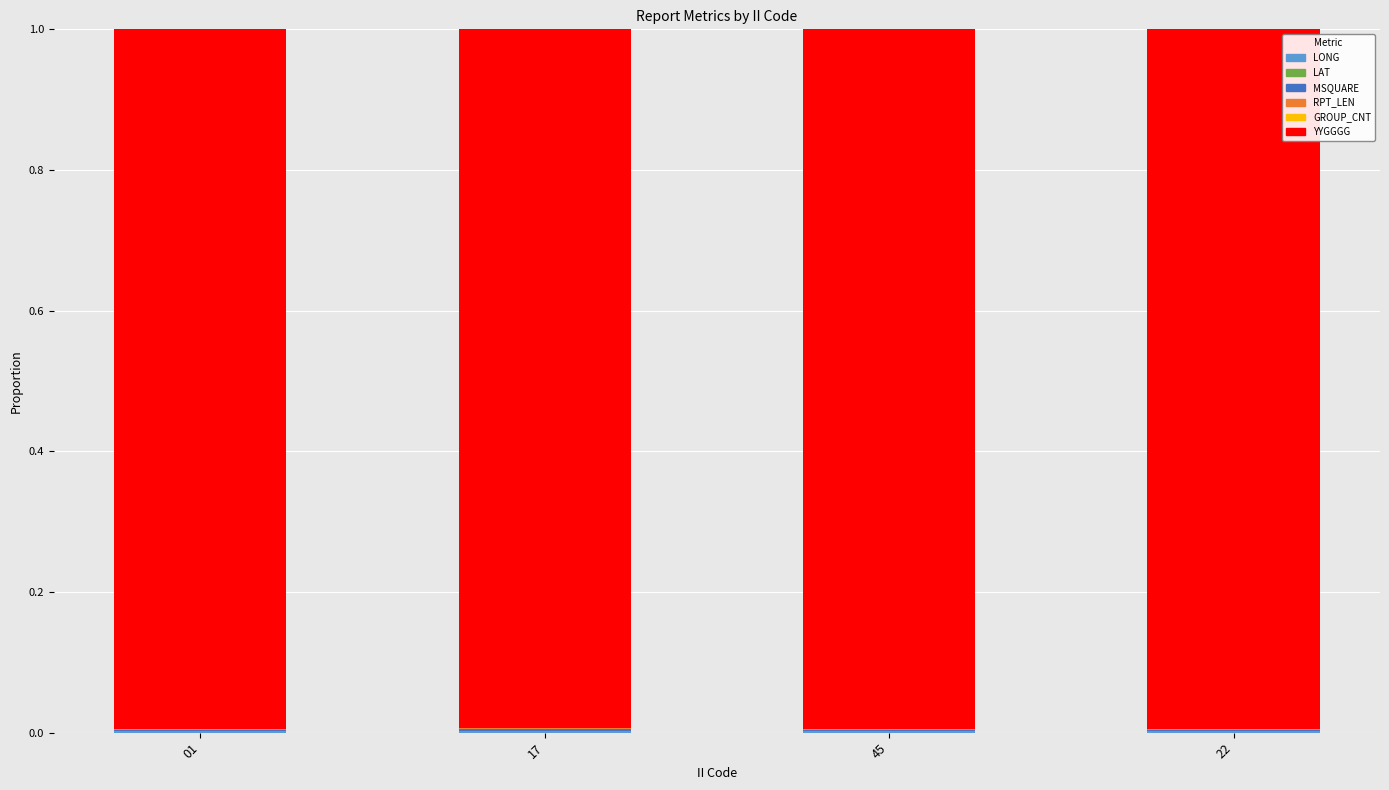

What is the label of the 1st bar from the right?

22